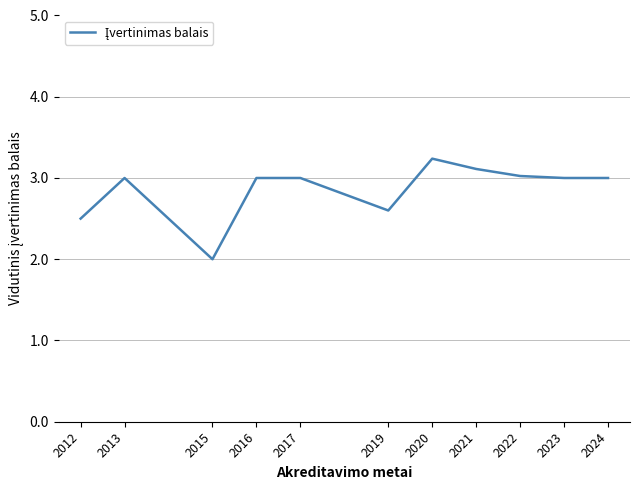

What is the approximate value at 2021?

3.1